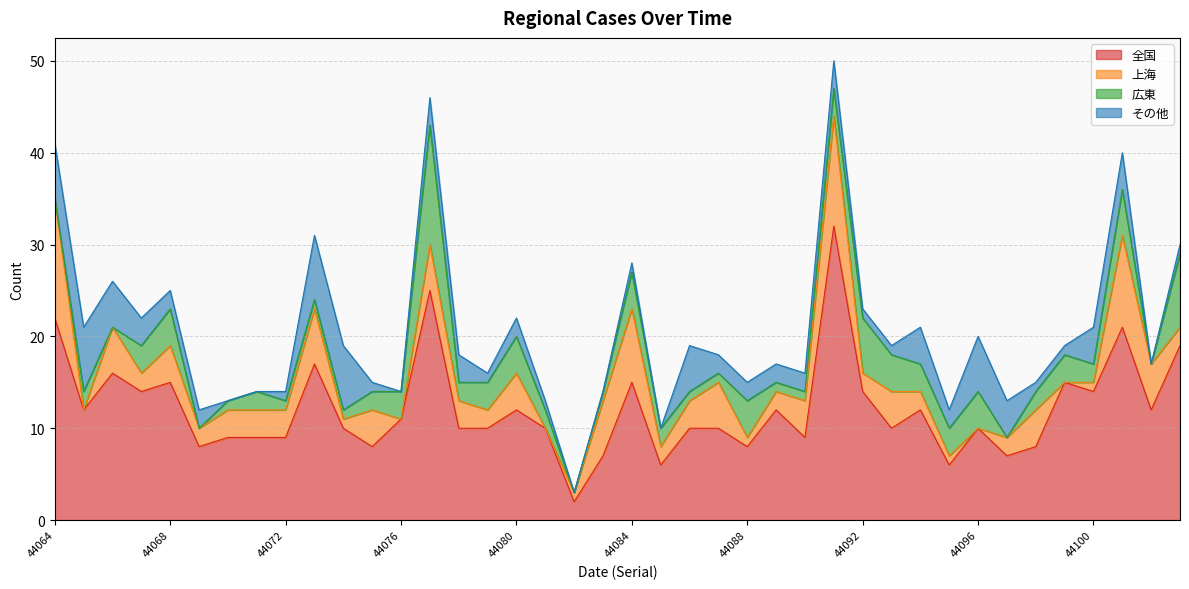

True or false: 上海 and 全国 intersect in this chart.

False